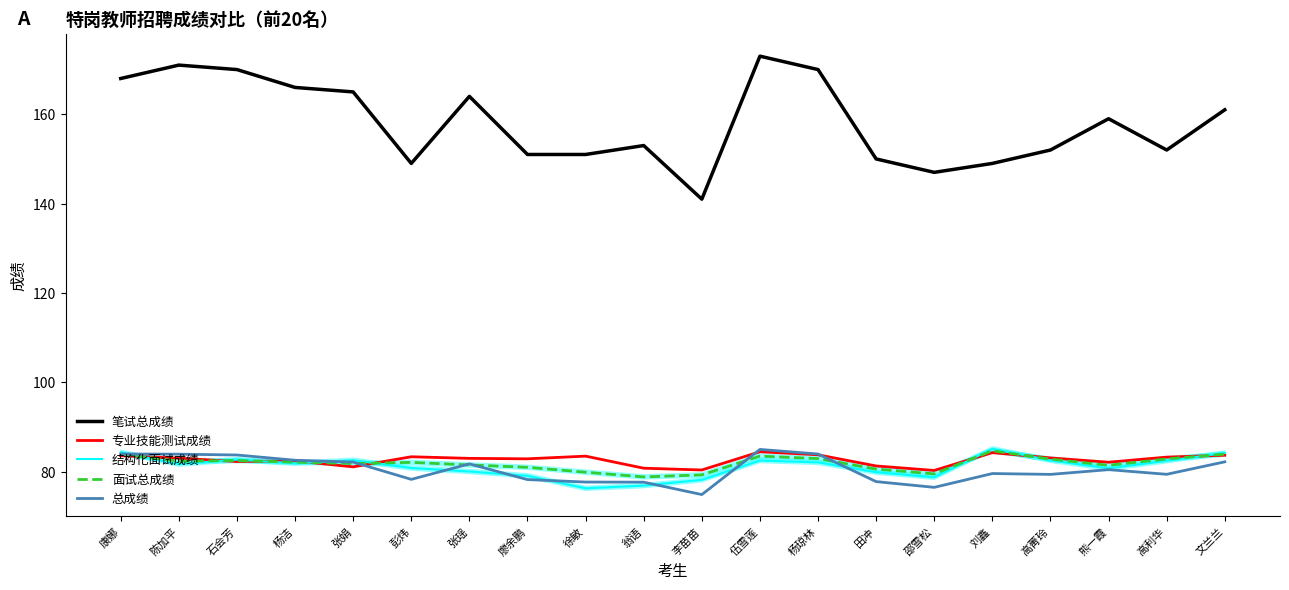

Is this an area chart (filled region under the line)?

No